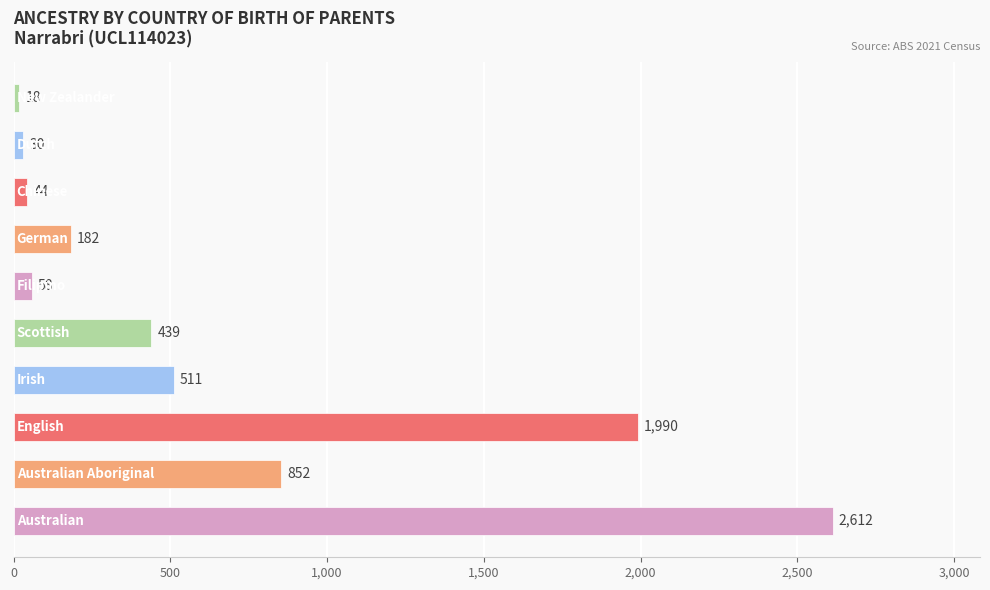

Are the bars horizontal?

Yes